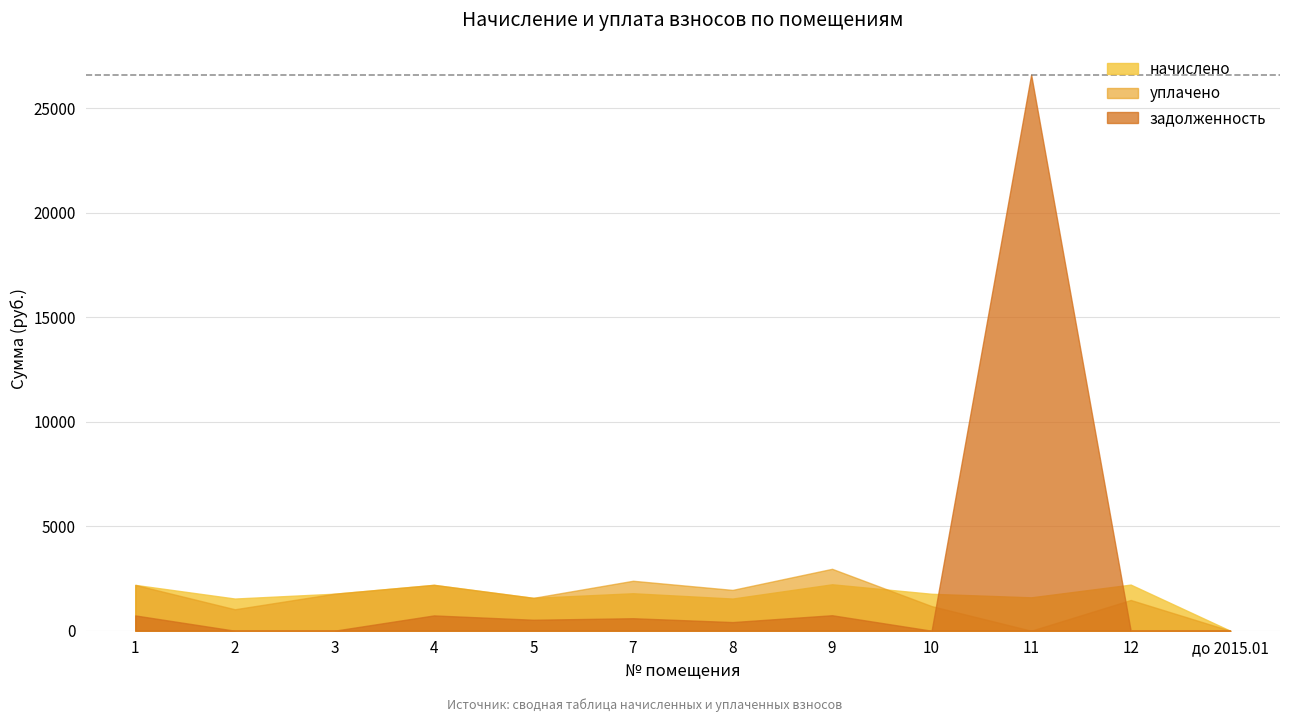

How many interior local peaks does the начислено series have?

4